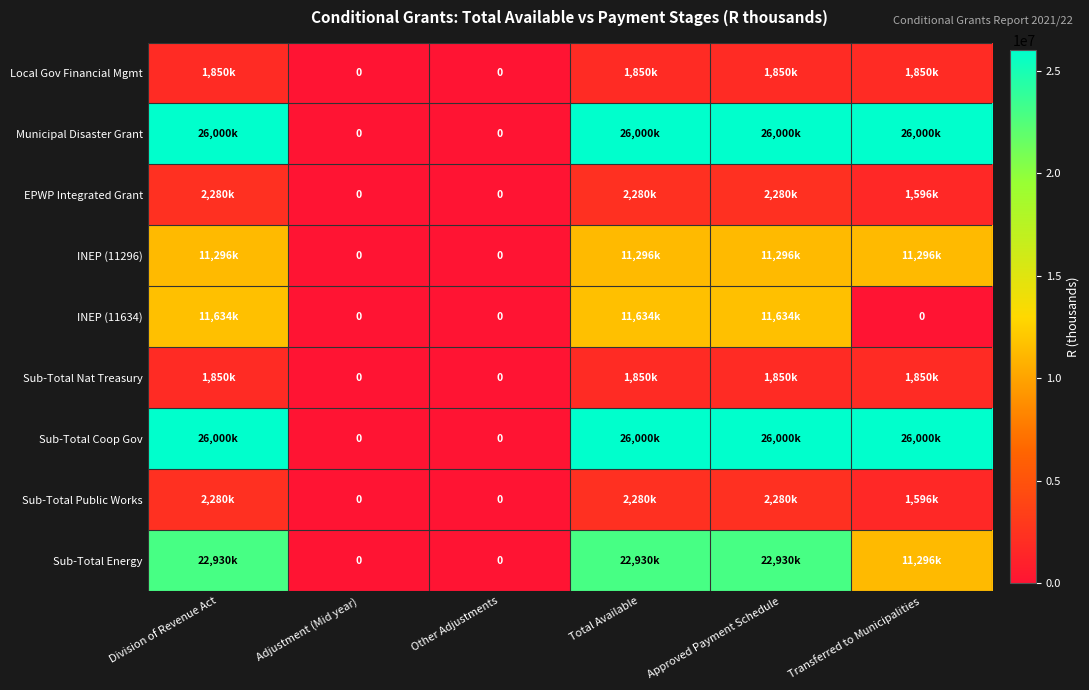

The Sub-Total Public Works series shows 2472410 at Transferred to Municipalities. True or false?

False